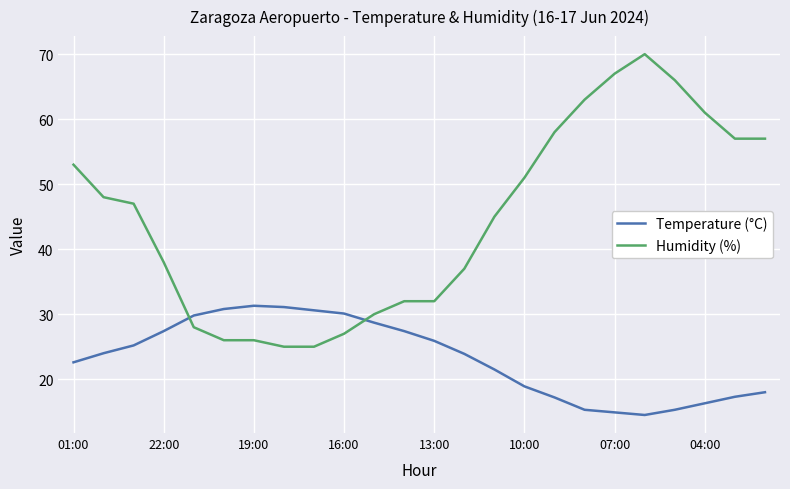

Which series has the widest spread of values?

Humidity (%)